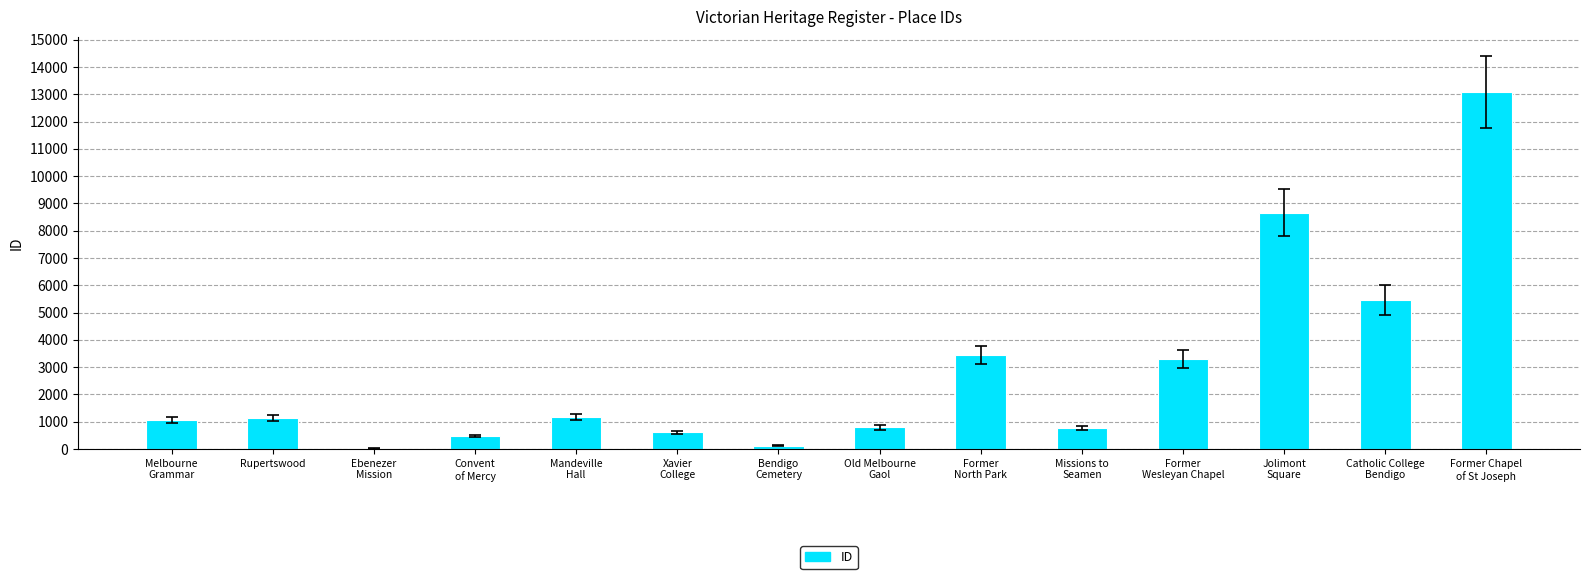

What is the sum of all values?

40118